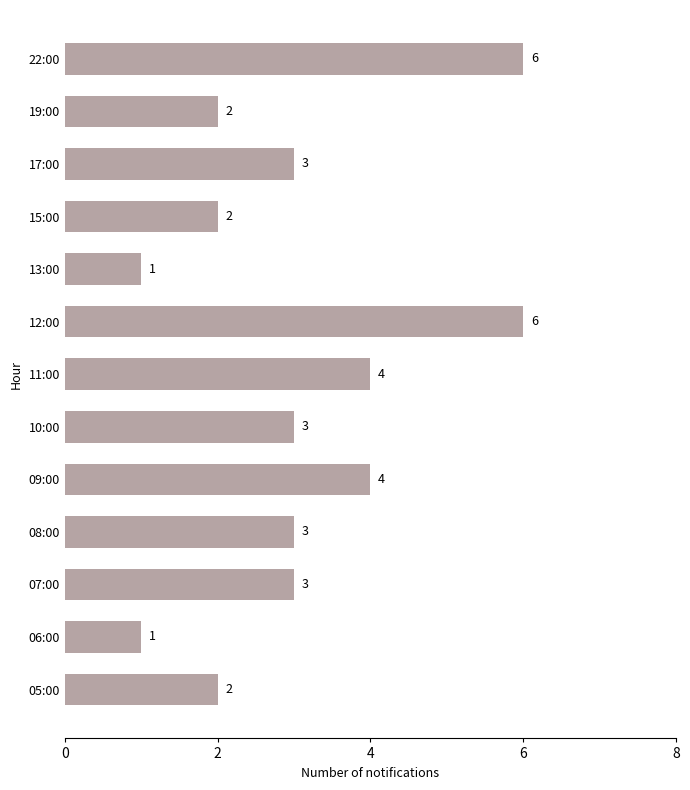

Count the values in the range 2 to 4.

9